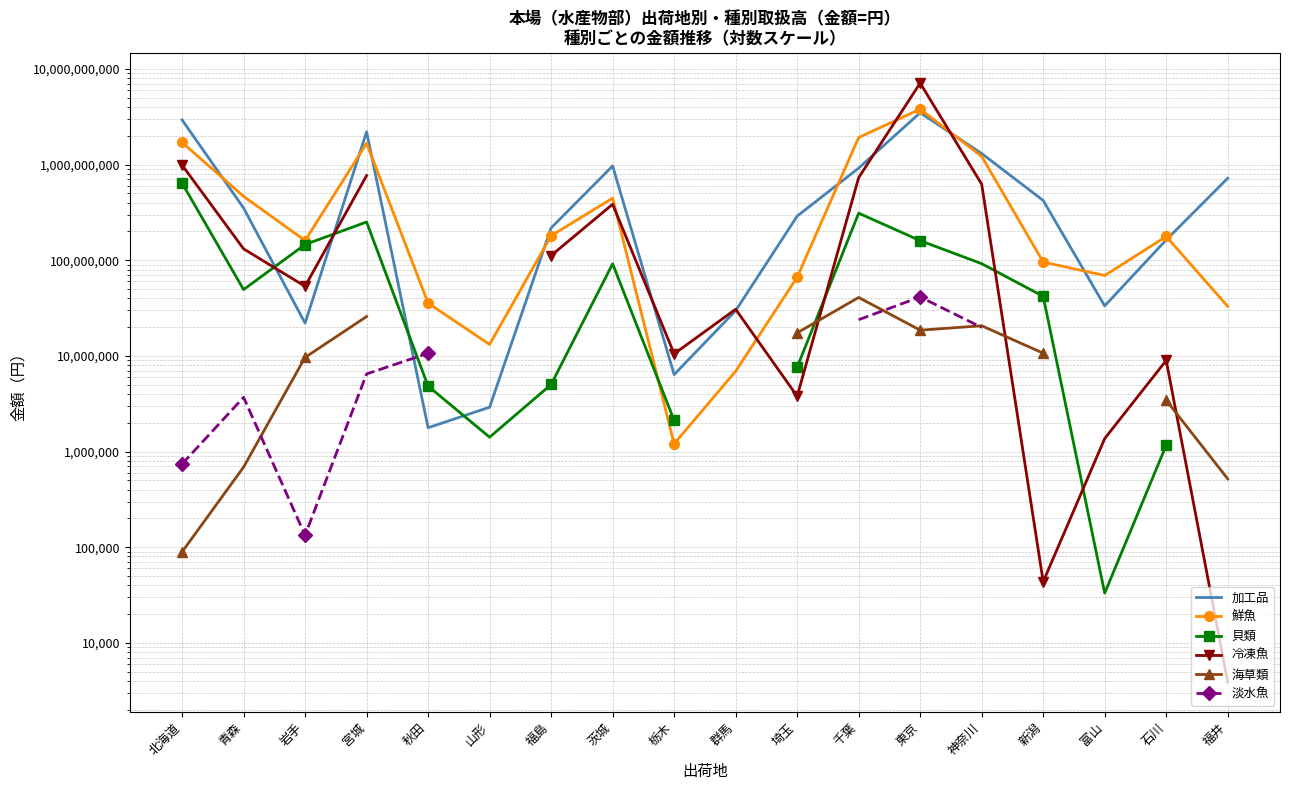

Which series has the widest spread of values?

冷凍魚